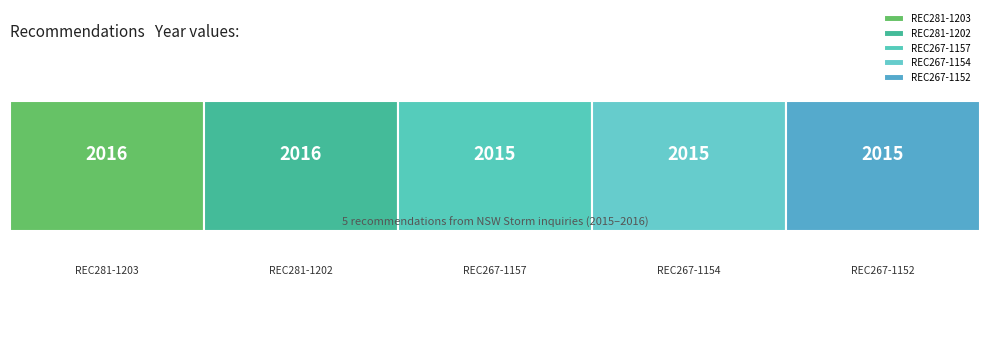

Reading left to right, transcribe all the data shown in this chart.

REC281-1203=2016	REC281-1202=2016	REC267-1157=2015	REC267-1154=2015	REC267-1152=2015